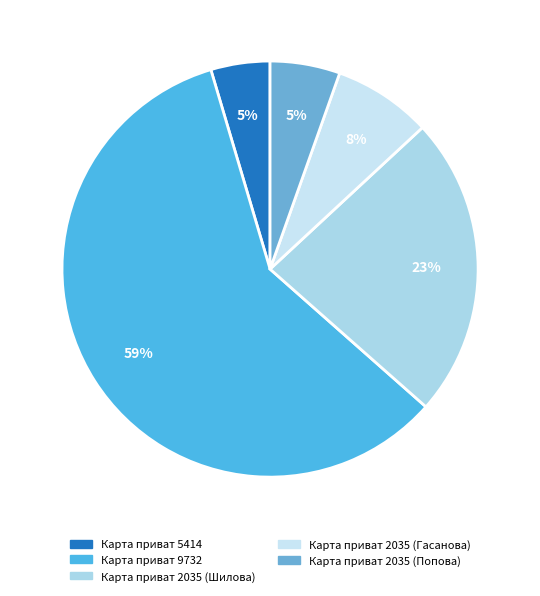

To the nearest percent, what is the difference between the Карта приват 2035 (Шилова) and Карта приват 2035 (Попова) slice percentages?

18%